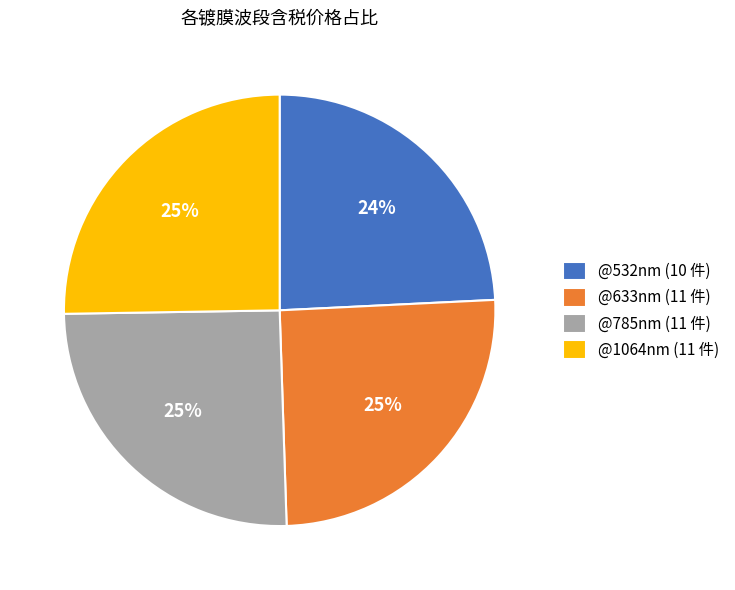

To the nearest percent, what percentage of the pie is @1064nm (11 件)?

25%